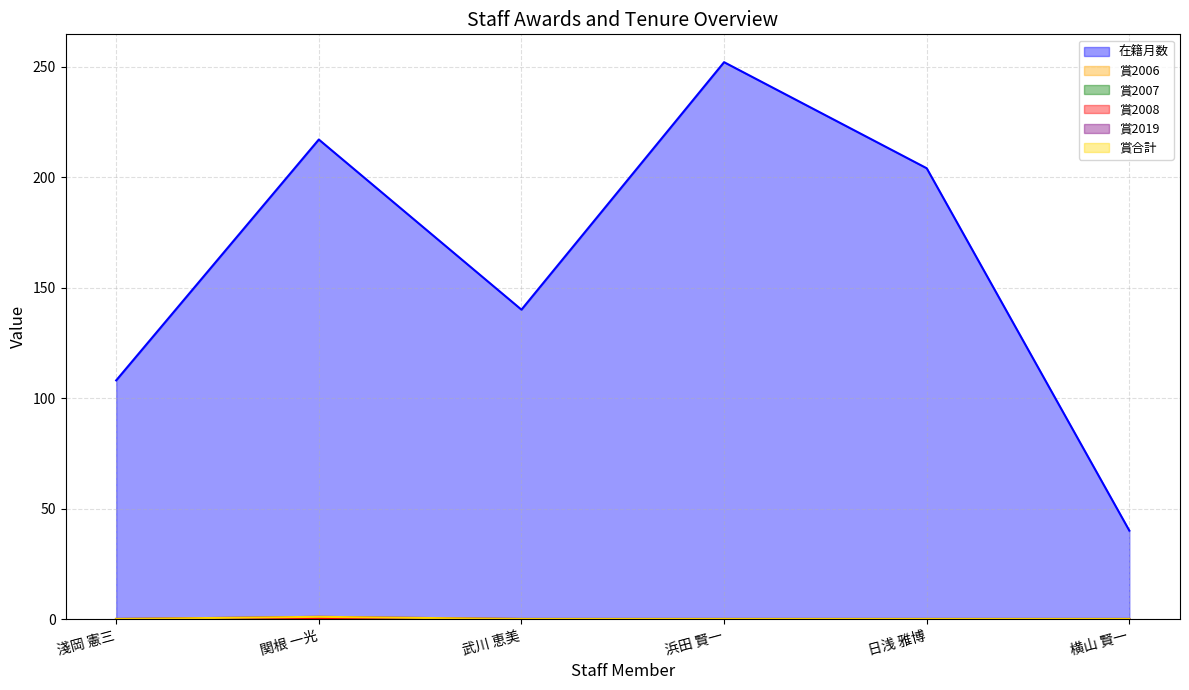

Count the 賞2019 values in the range 0 to 1.

6